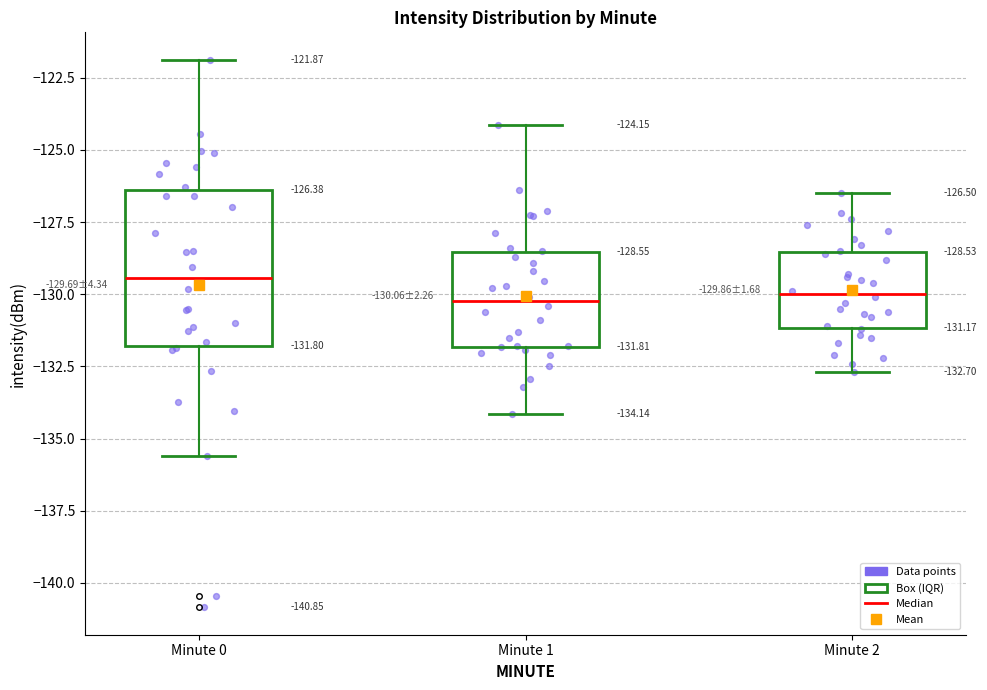

Which box's median line is the highest?

Minute 0